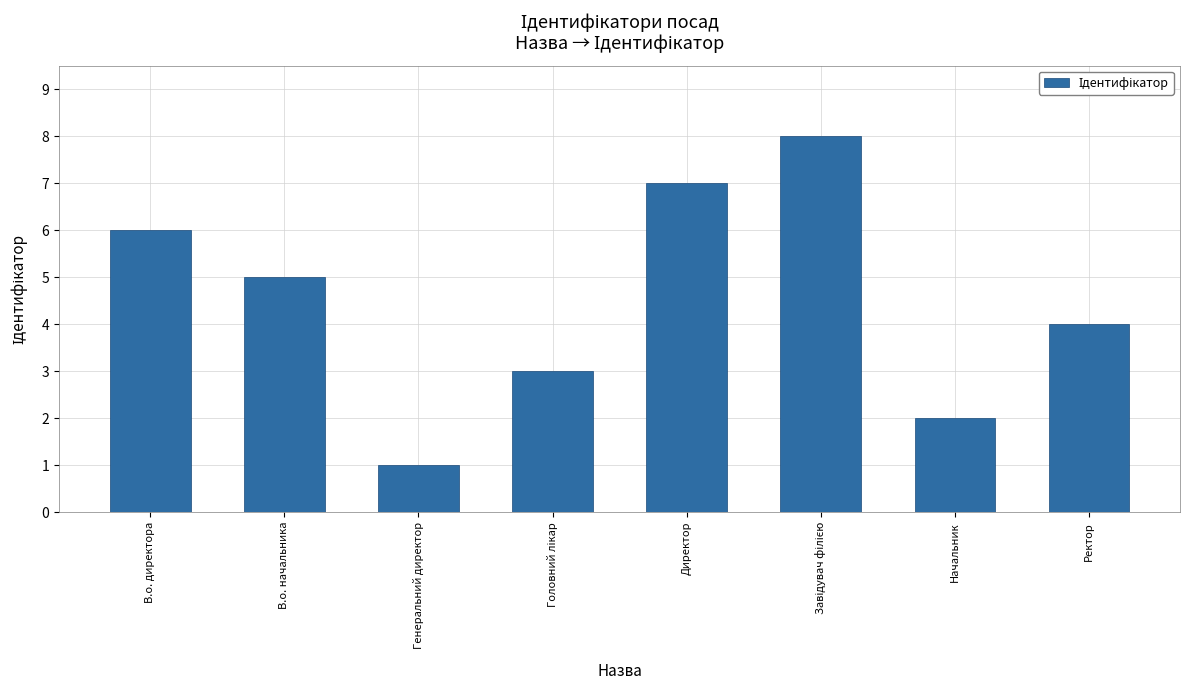

Is it true that the value at Ректор is 4?

True